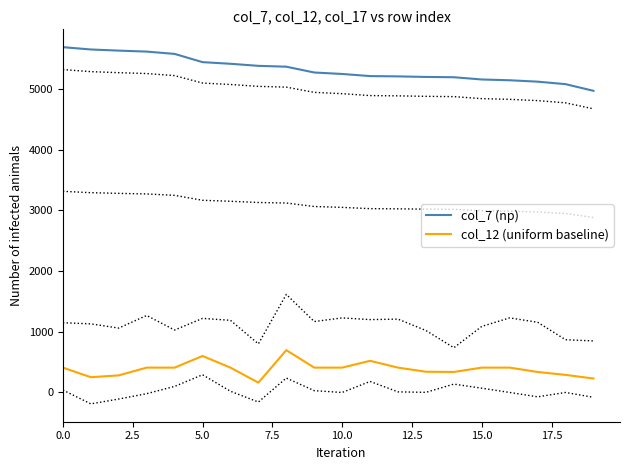

What is the lowest value of the col_12 (uniform baseline) series?

160.0